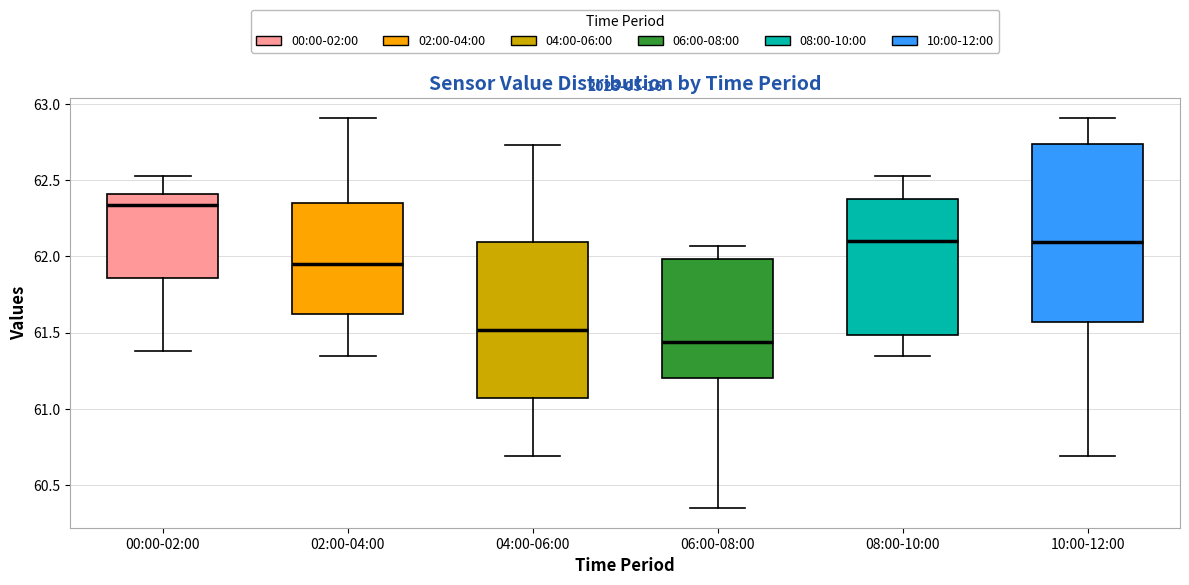

Which box's median line is the lowest?

06:00-08:00